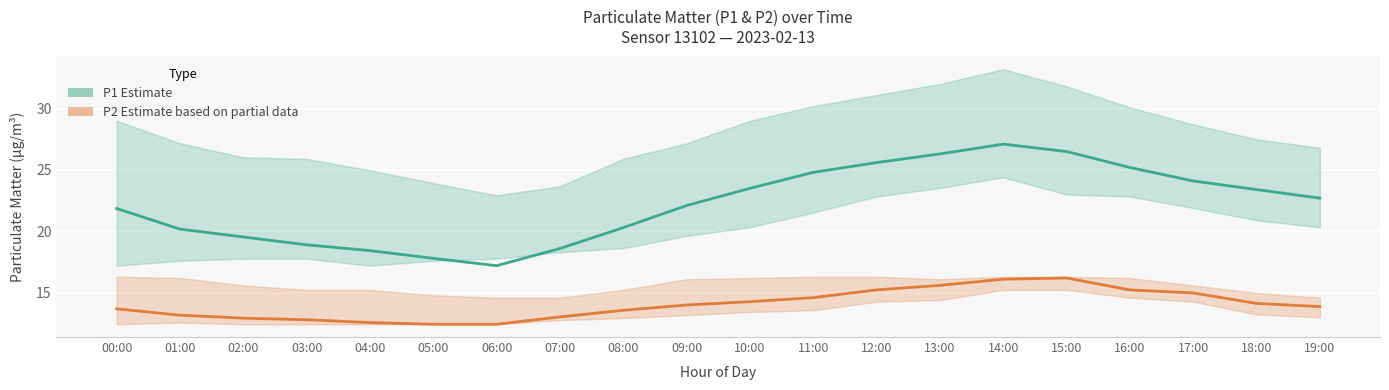

Which series changed the most between 11:00 and 12:00?

P1 Estimate